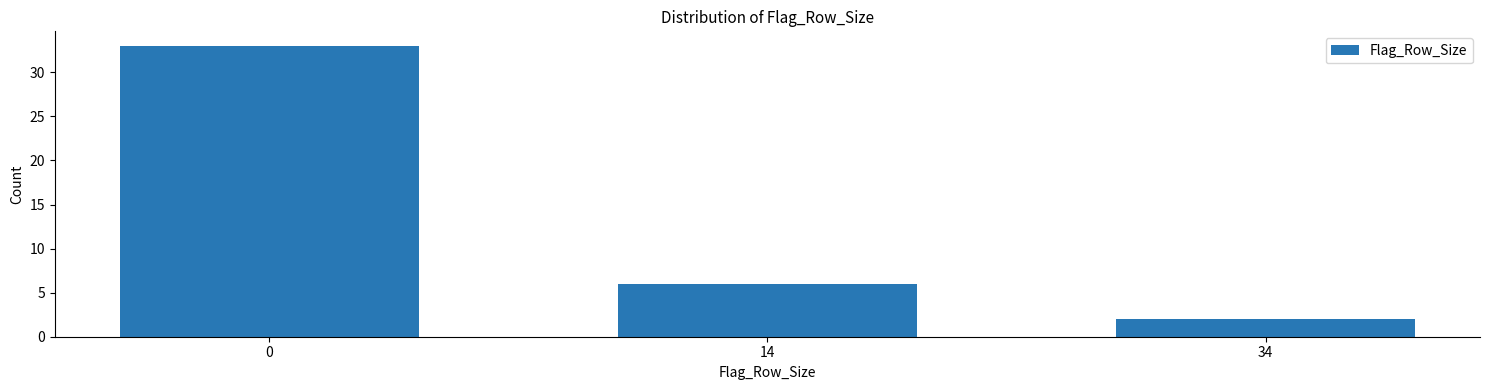

Reading left to right, list all the values displayed in this chart.

0=33	14=6	34=2